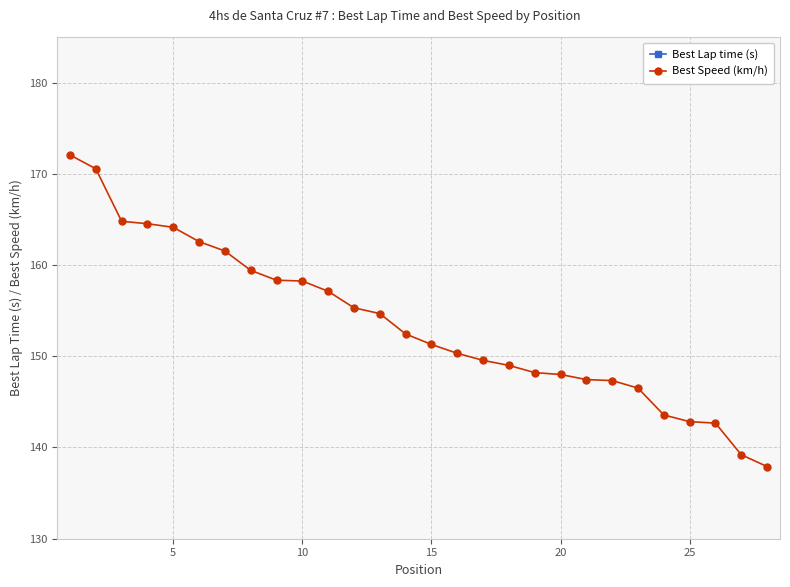

What is the greatest value displayed?

172.1